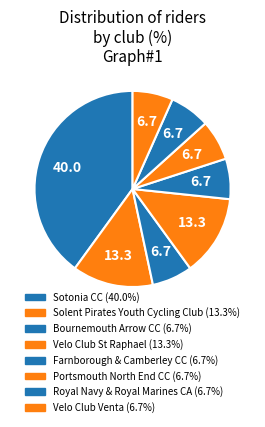

What is the ratio of the value at Solent Pirates Youth Cycling Club to the value at Portsmouth North End CC?

2.0